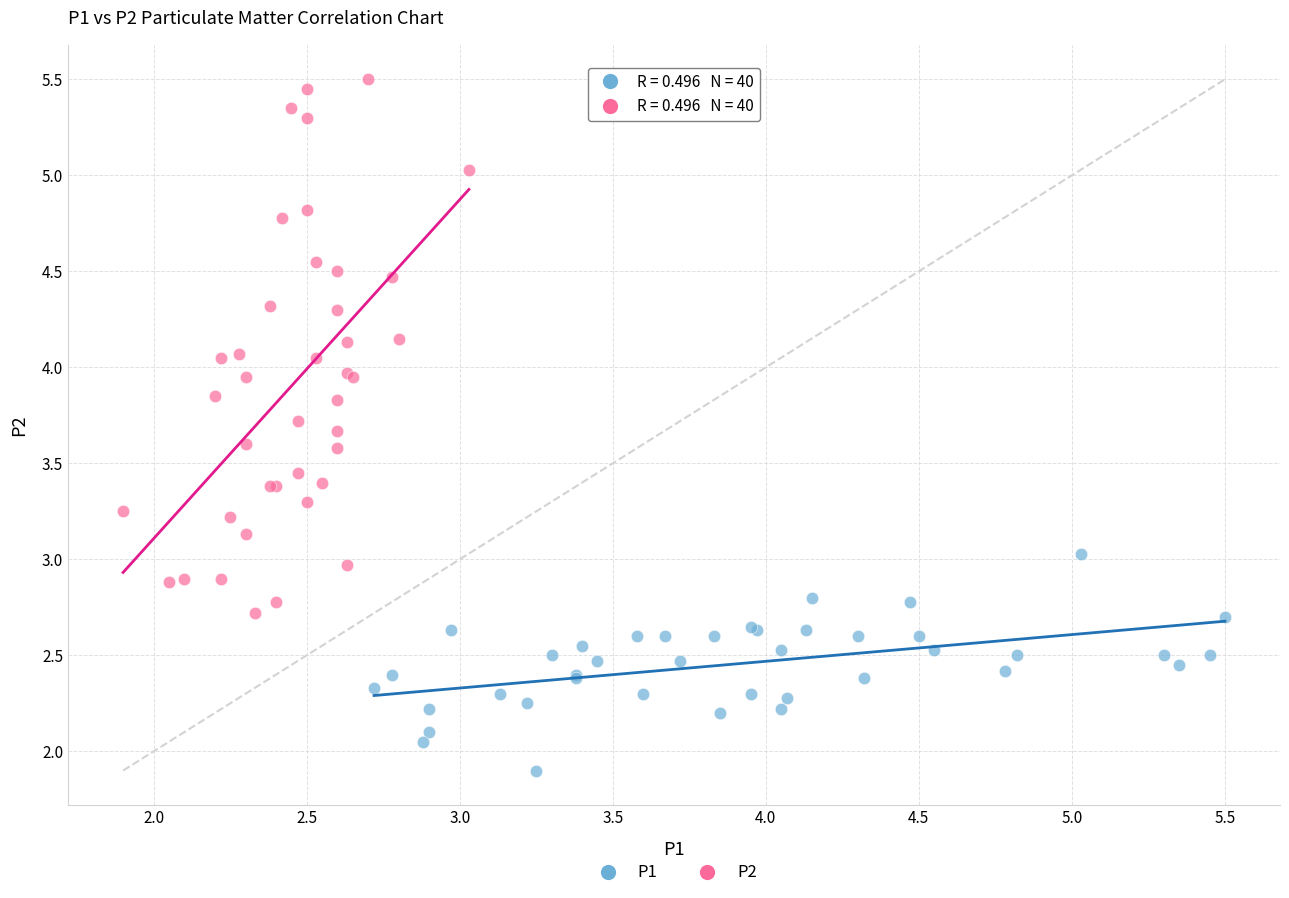

Which series contains the highest Y value?

P2